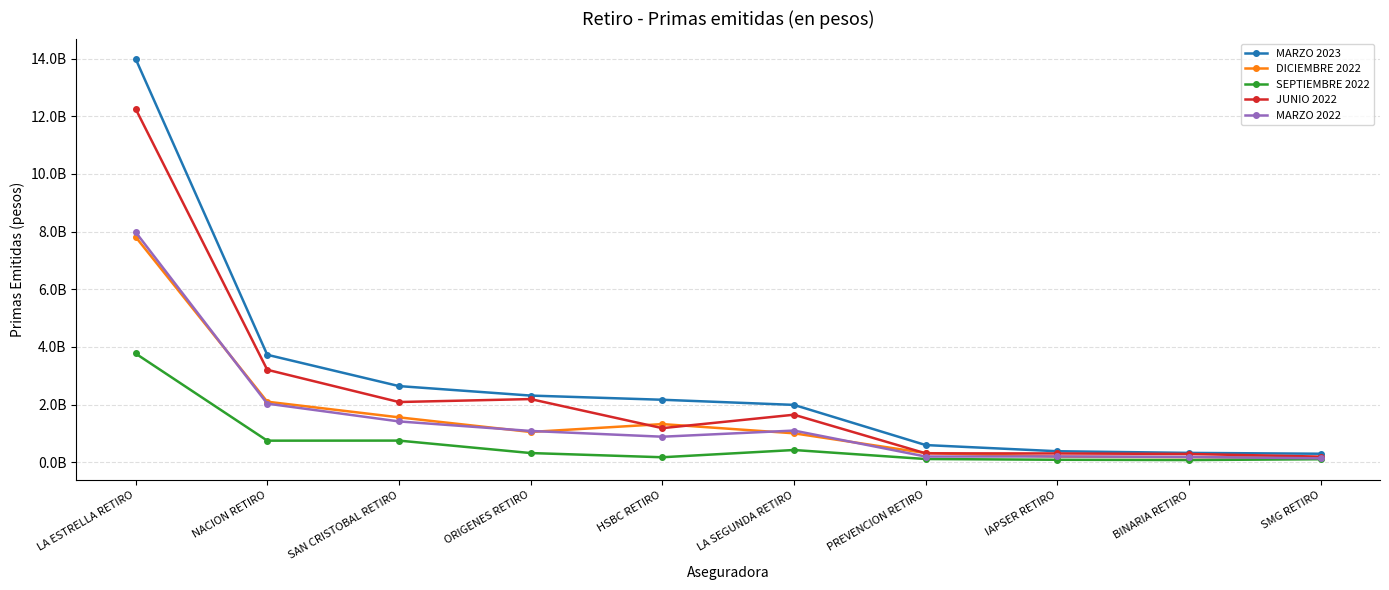

What are all the series names shown in the legend?

MARZO 2023, DICIEMBRE 2022, SEPTIEMBRE 2022, JUNIO 2022, MARZO 2022